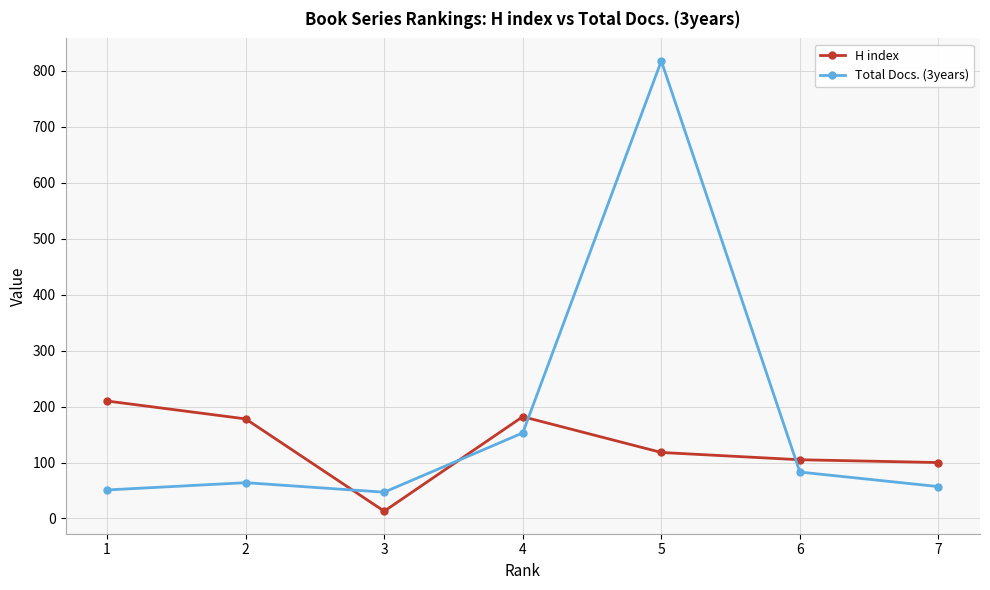

At which category does Total Docs. (3years) reach its first local peak?

2